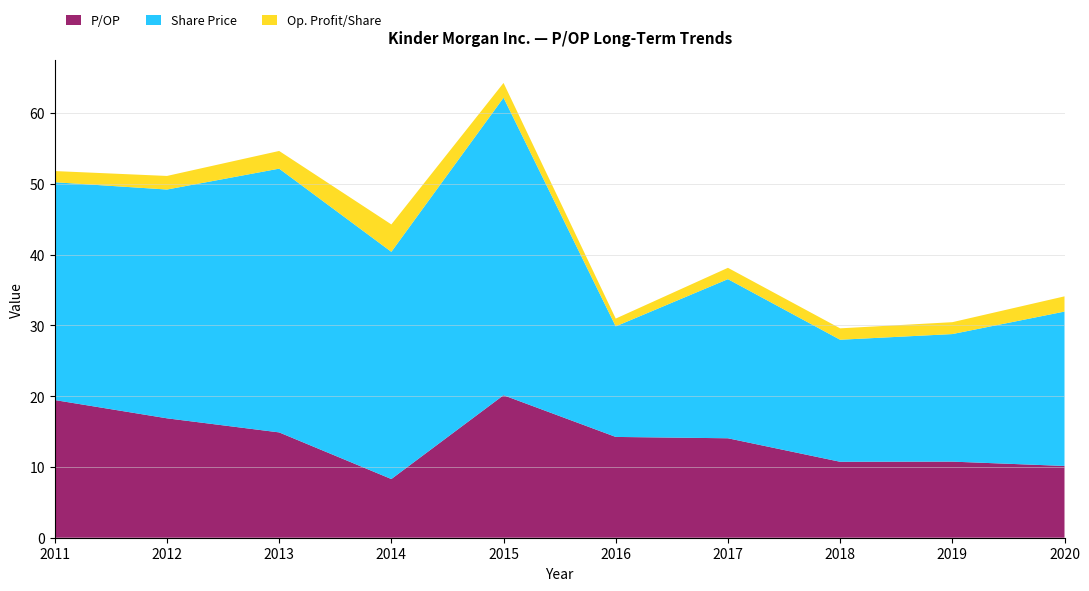

Reading left to right, list all the values displayed in this chart.

P/OP: 2011=19.4	2012=16.9	2013=14.9	2014=8.3	2015=20.1	2016=14.2	2017=14.1	2018=10.7	2019=10.8	2020=10.1
Share Price: 2011=30.8	2012=32.3	2013=37.3	2014=32.1	2015=42.0	2016=15.6	2017=22.5	2018=17.2	2019=18.0	2020=21.8
Op. Profit/Share: 2011=1.6	2012=1.9	2013=2.5	2014=3.9	2015=2.1	2016=1.1	2017=1.6	2018=1.6	2019=1.7	2020=2.1